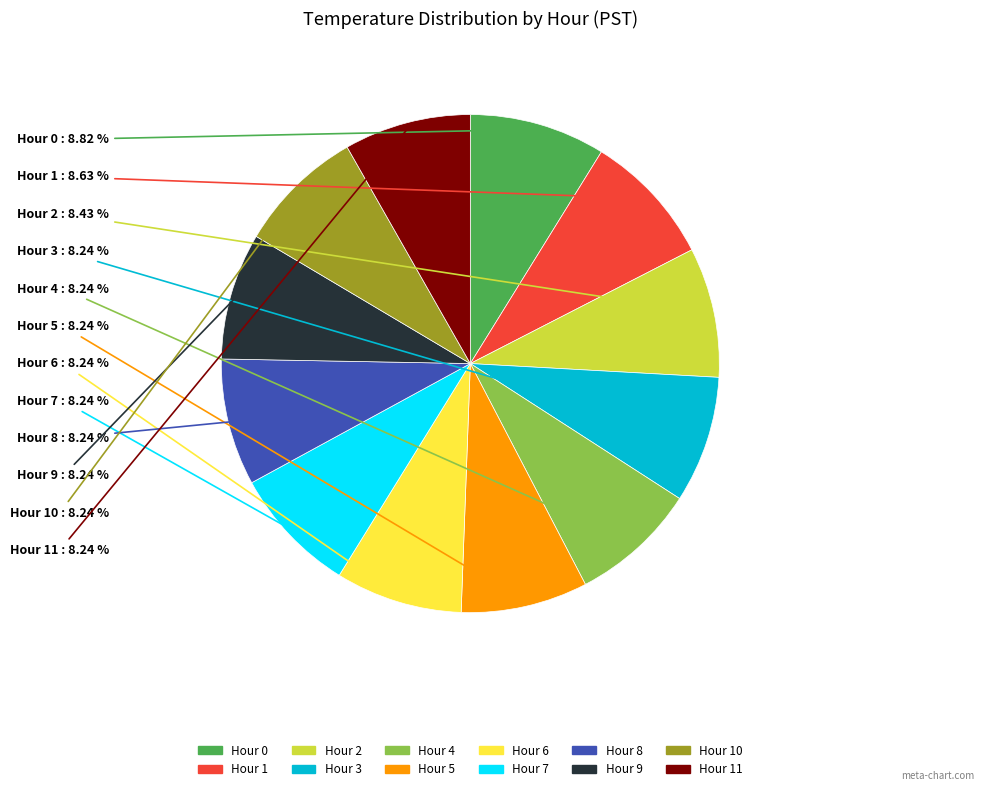

Does any single category account for the majority?

No